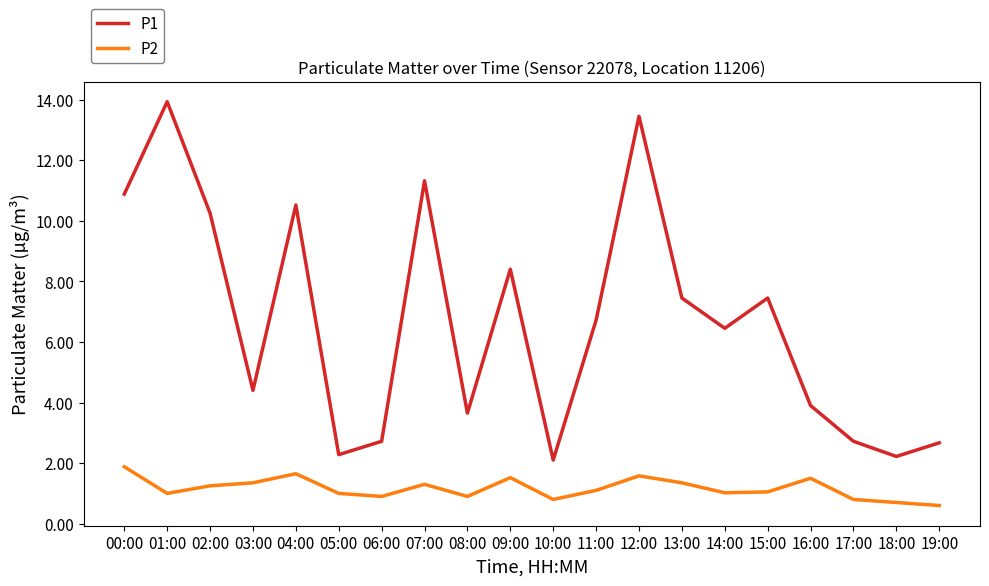

Which series has the widest spread of values?

P1